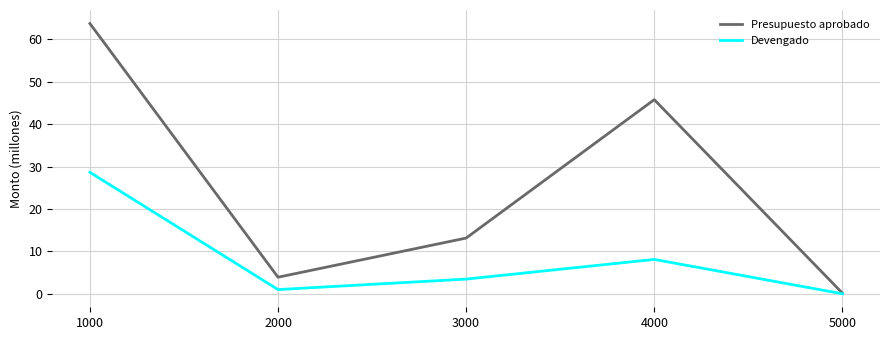

True or false: Devengado has more than 2 points higher than both neighbors.

False